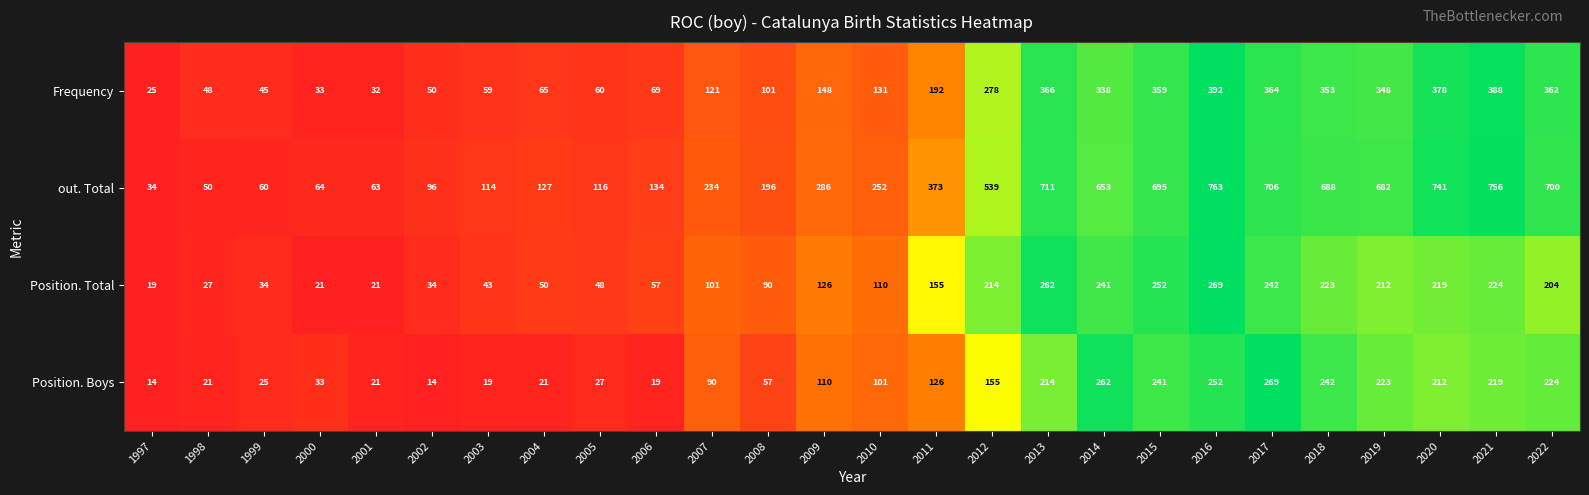

What is the difference between the maximum and minimum values in the Frequency series?

367